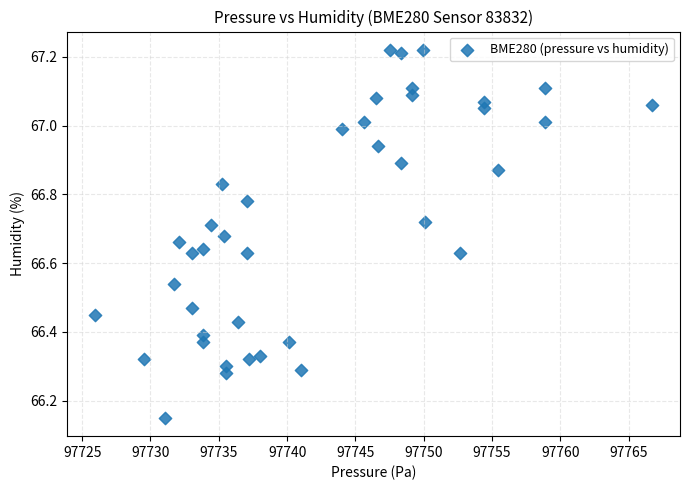

What is the range of X values (max minus min)?

40.8